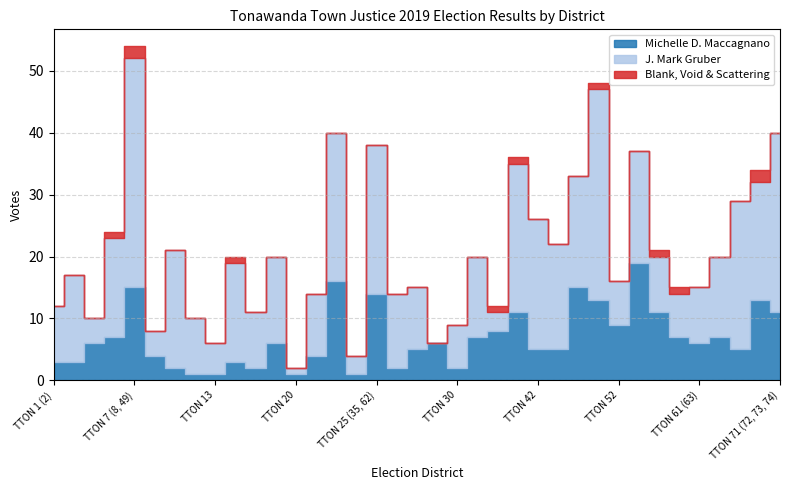

Which series has the largest total across all categories?

J. Mark Gruber